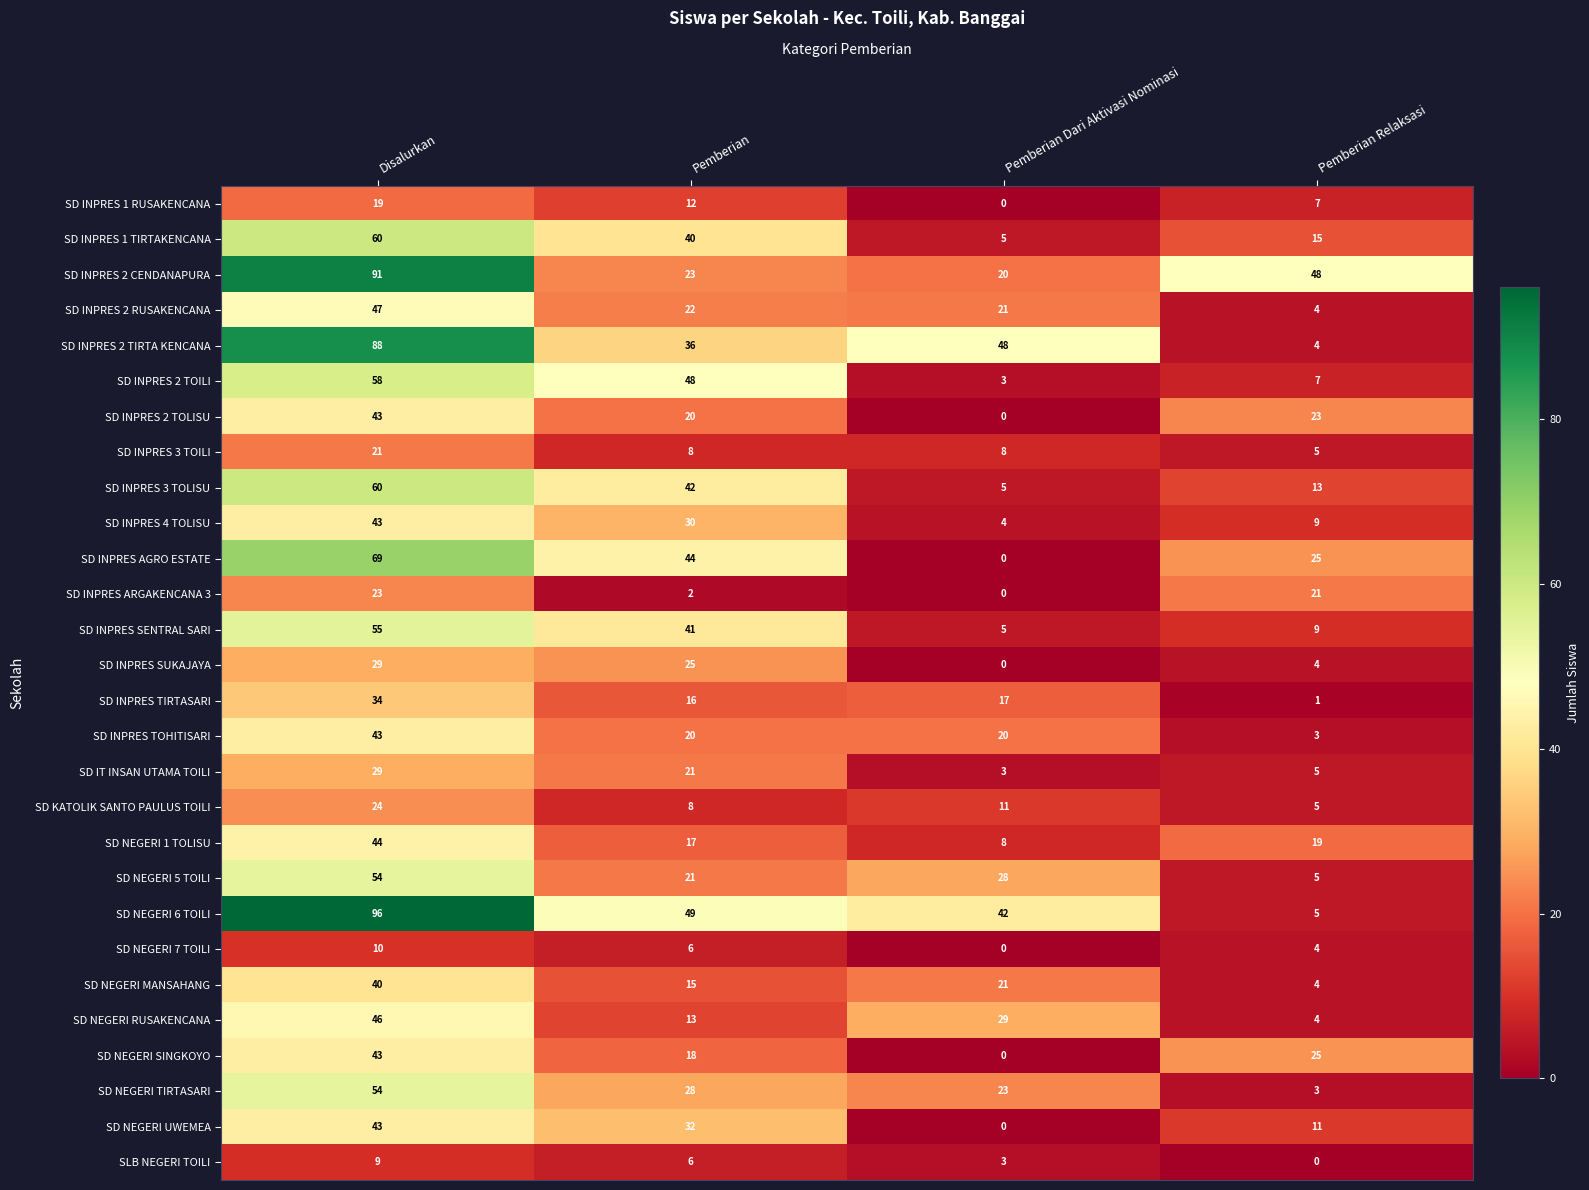

What is the difference between the SD NEGERI MANSAHANG values at Pemberian and Pemberian Relaksasi?

11